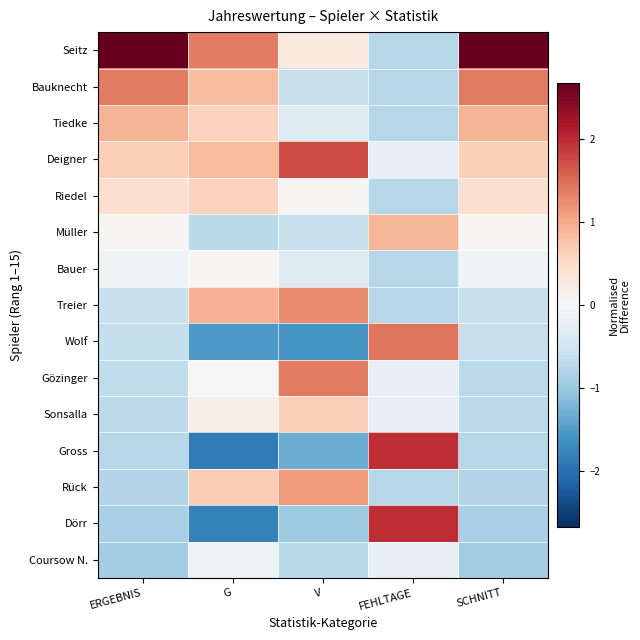

At which category is the sum across all series the highest?

SCHNITT